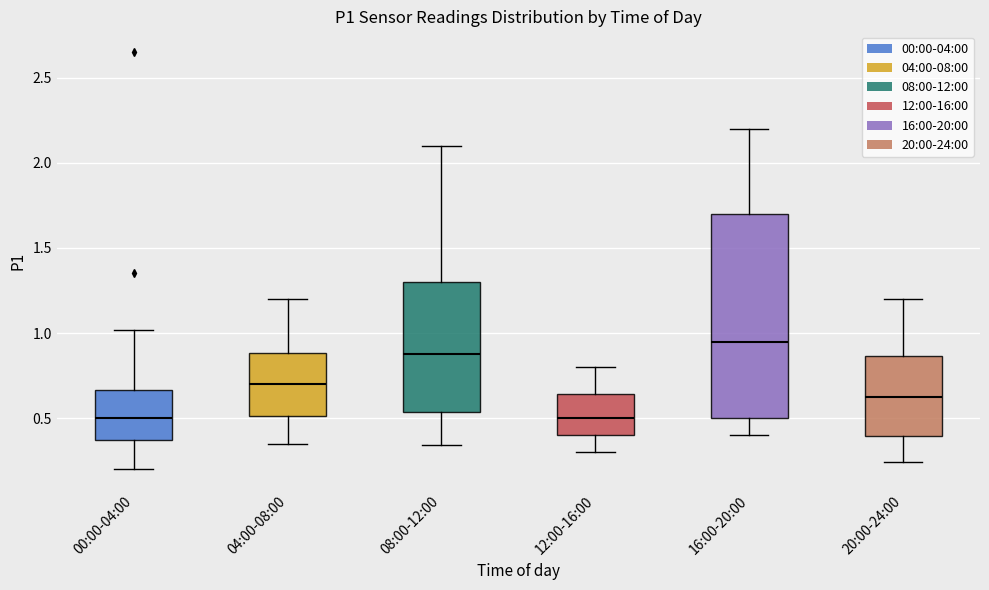

Which box is the tallest, from its lower edge to its upper edge?

16:00-20:00